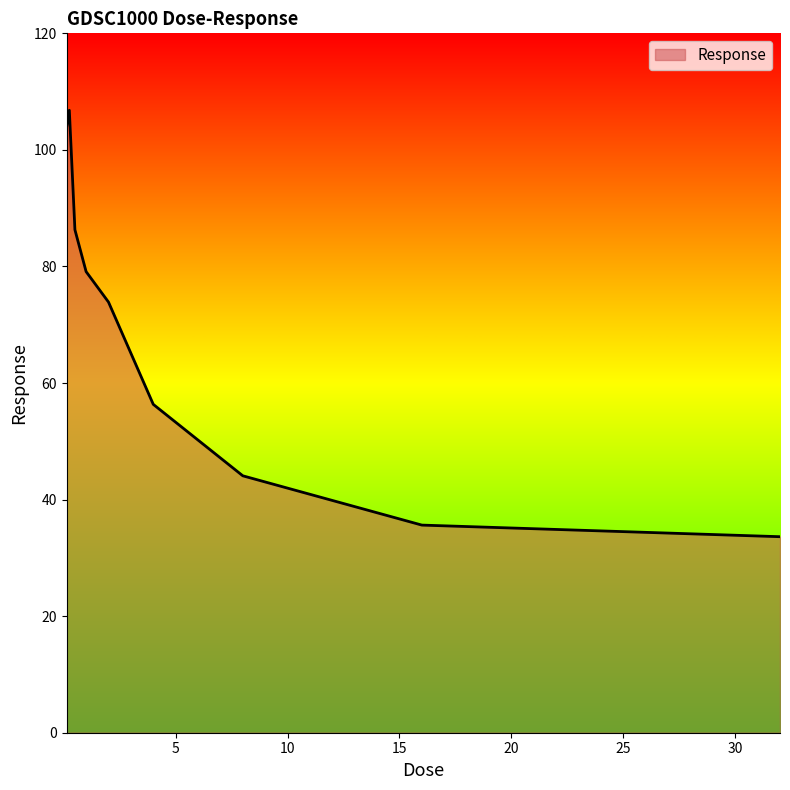

What is the smallest value displayed?

33.6